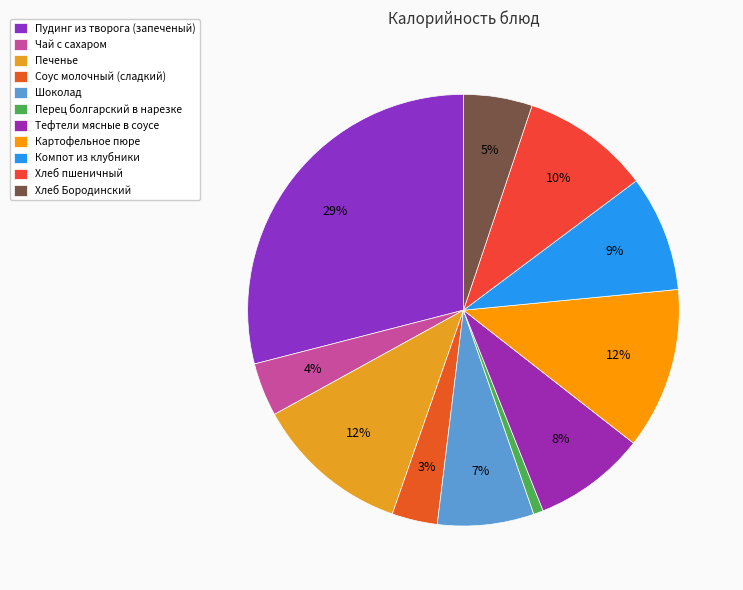

Does Печенье represent more than half of the total?

No